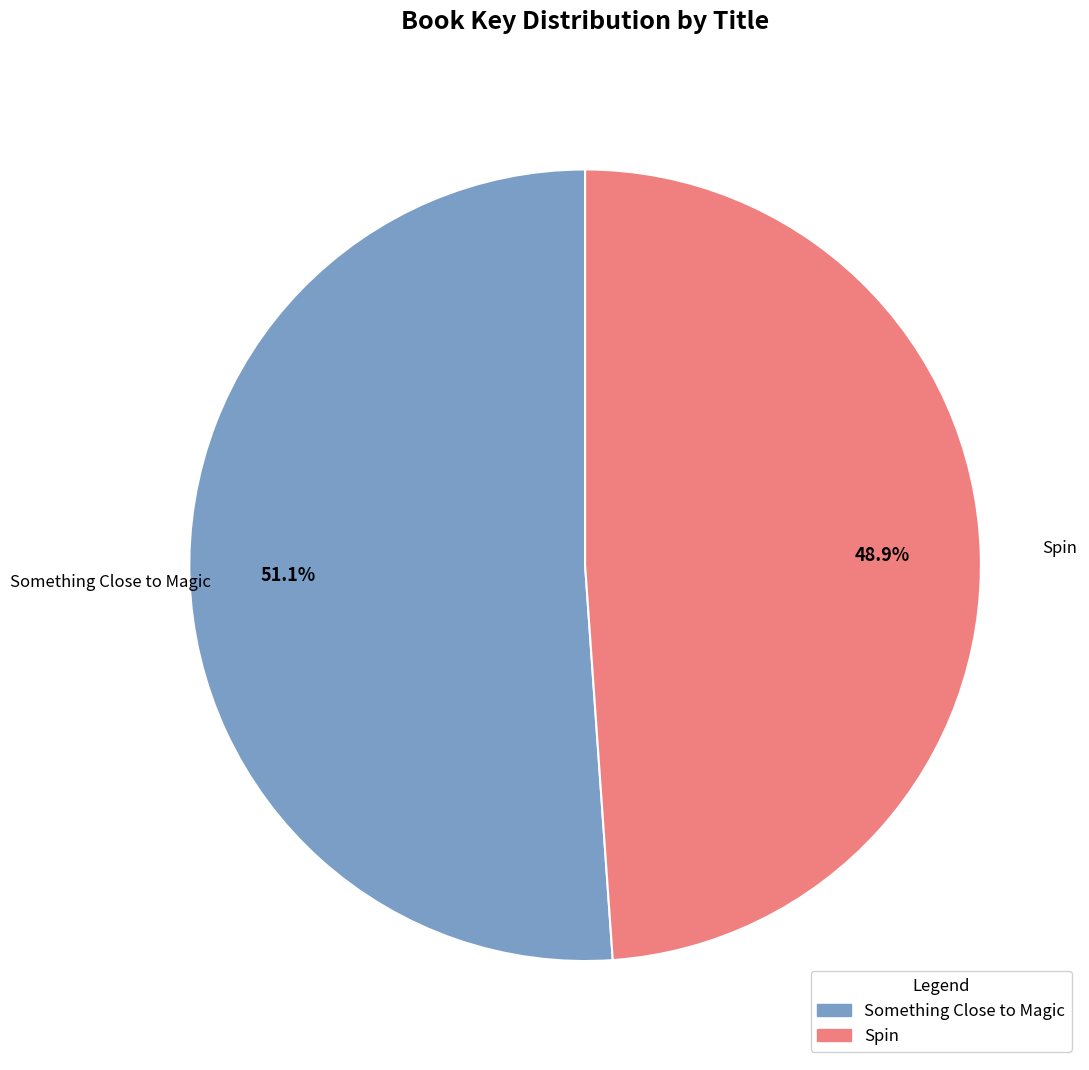

To the nearest percent, what percentage of the pie is Spin?

49%